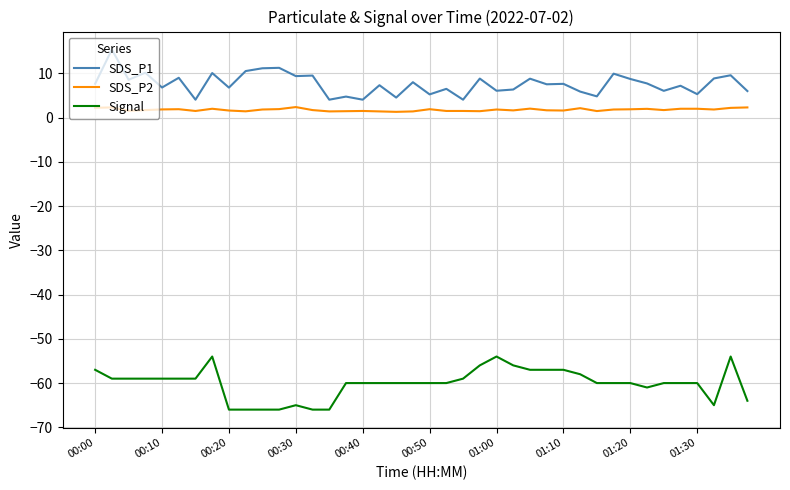

Which series has the largest total across all categories?

SDS_P1